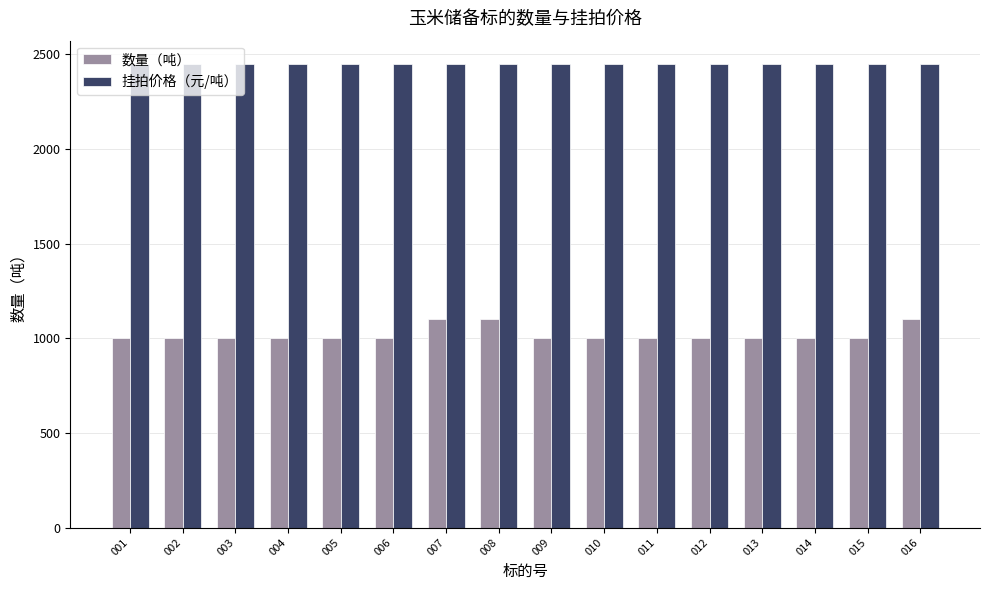

What is the sum of all 数量（吨） values?

16303.9